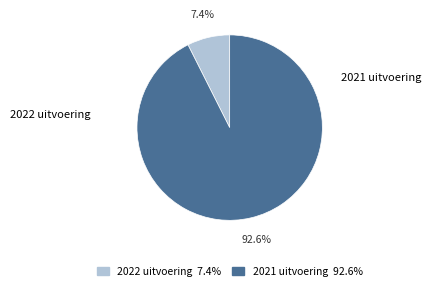

What is the largest slice in the pie chart?

2021 uitvoering